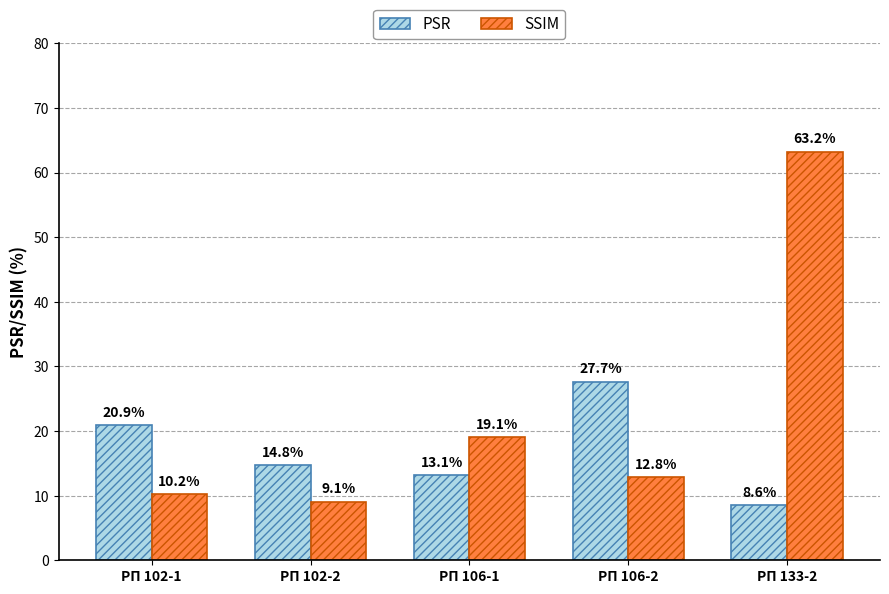

Are the bars grouped side by side (vs. stacked)?

Yes